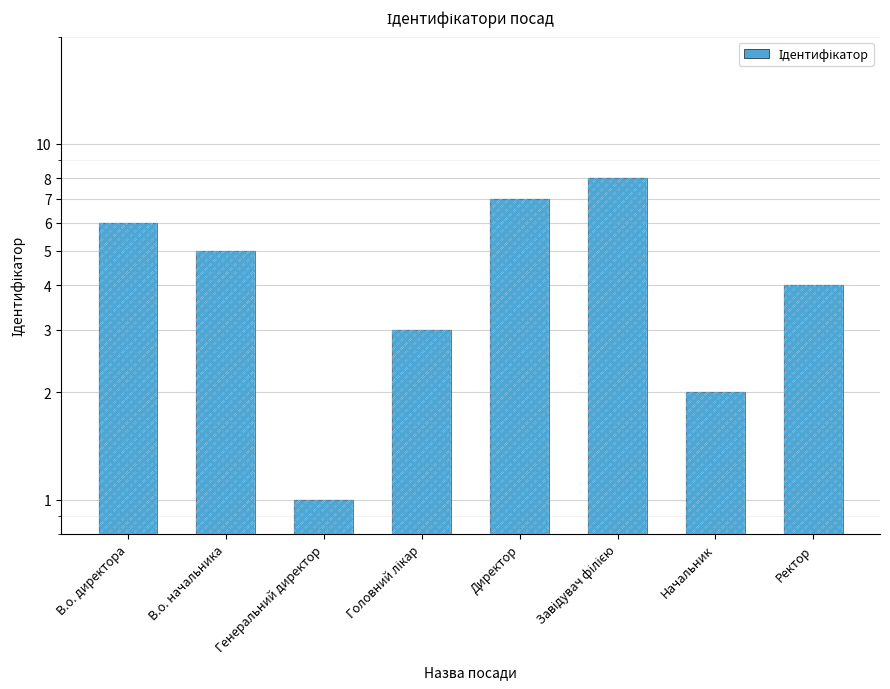

What is the label of the 2nd bar from the right?

Начальник